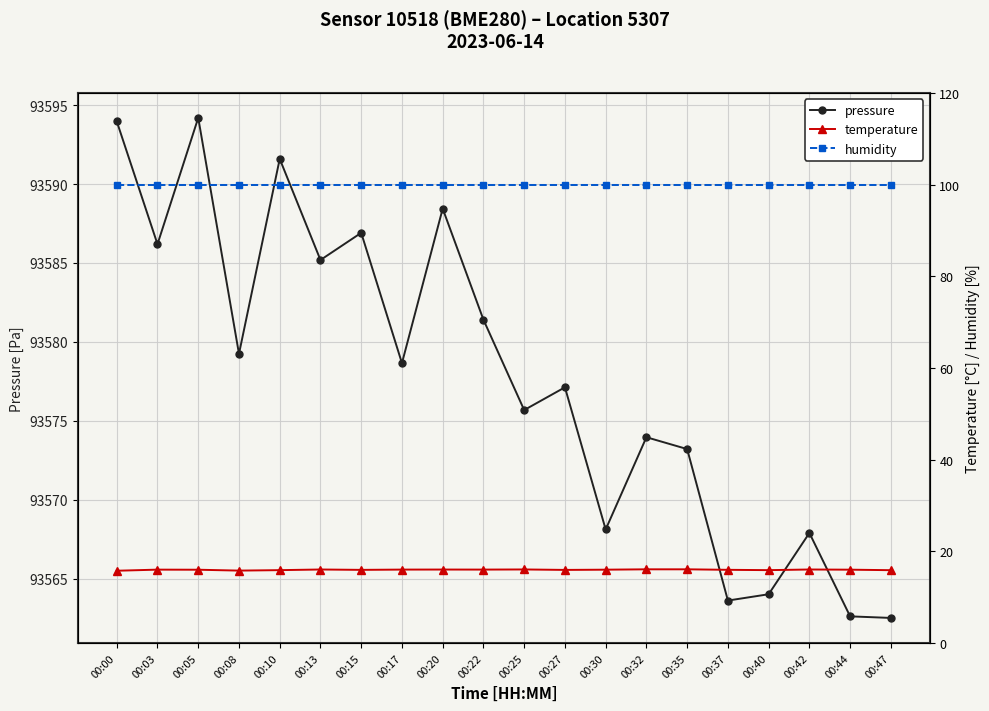

What are all the series names shown in the legend?

pressure, temperature, humidity